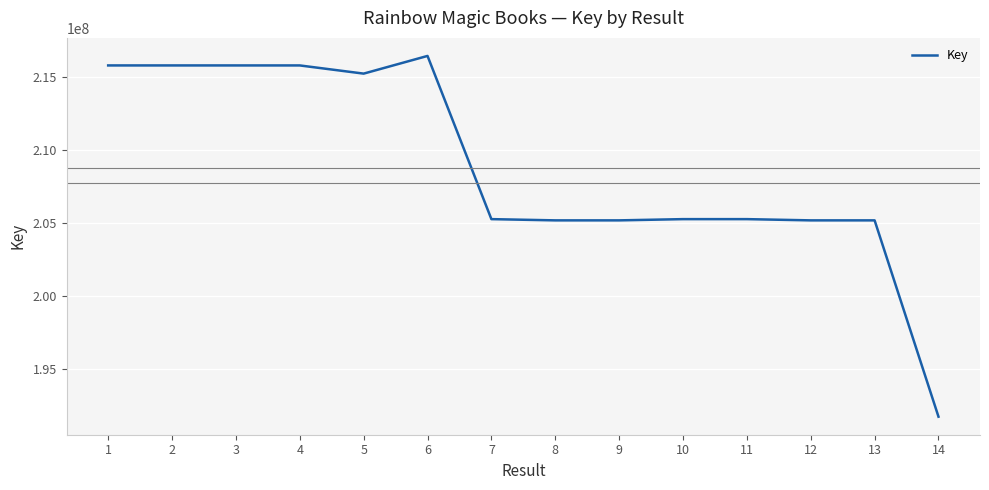

What value does the data have at 11, to the nearest 10?

205269680